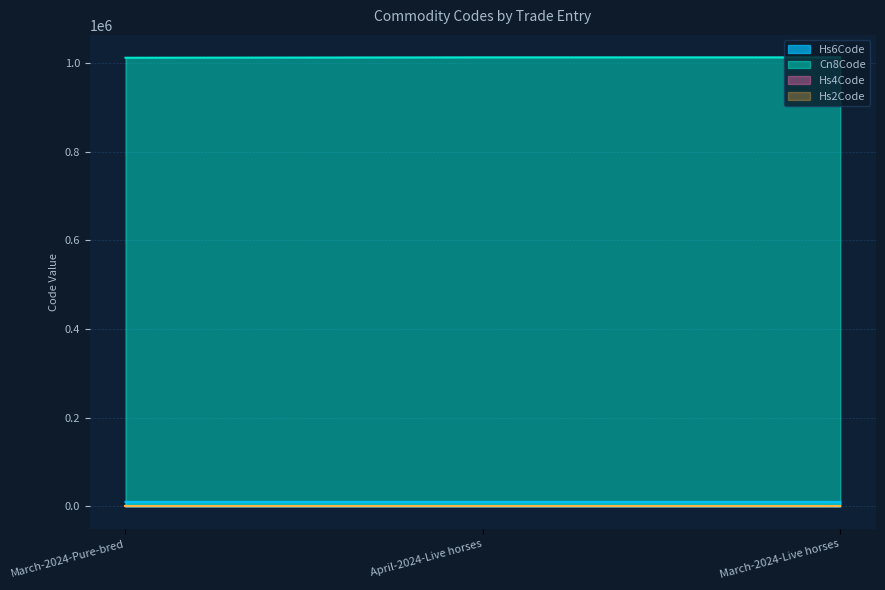

What is the difference between the maximum and minimum values in the Cn8Code series?

890